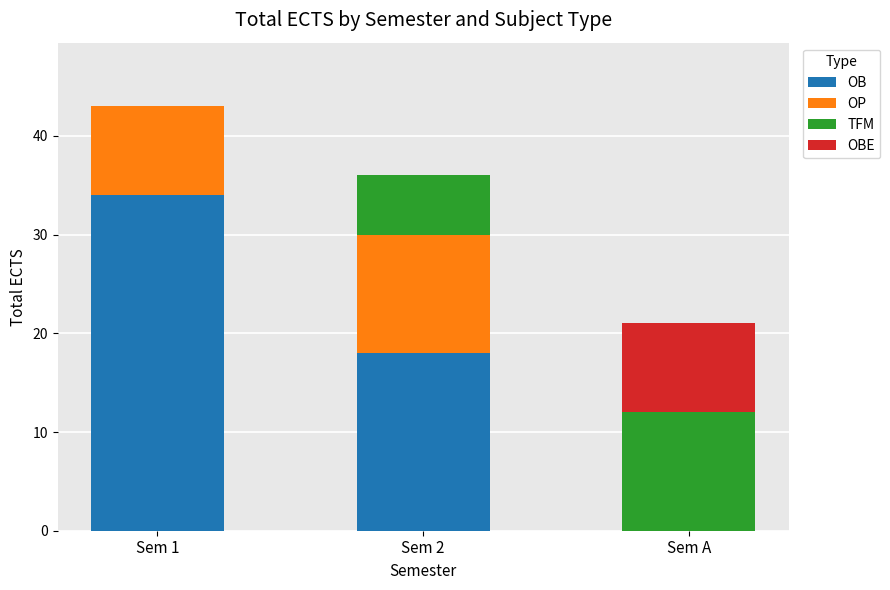

What is the total value across all series at Sem 1?

43